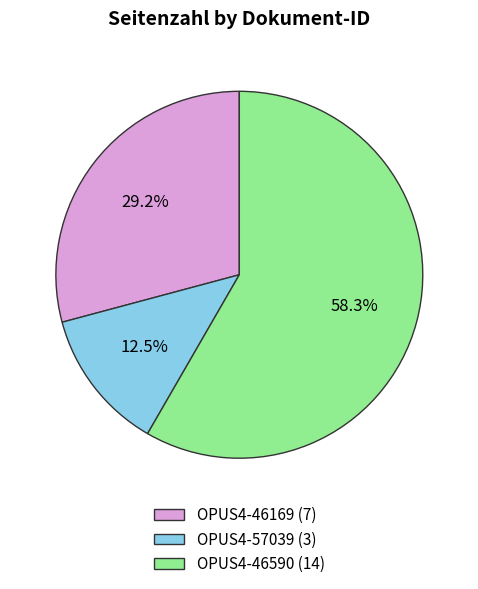

Rank the categories by value from lowest to highest.

OPUS4-57039, OPUS4-46169, OPUS4-46590